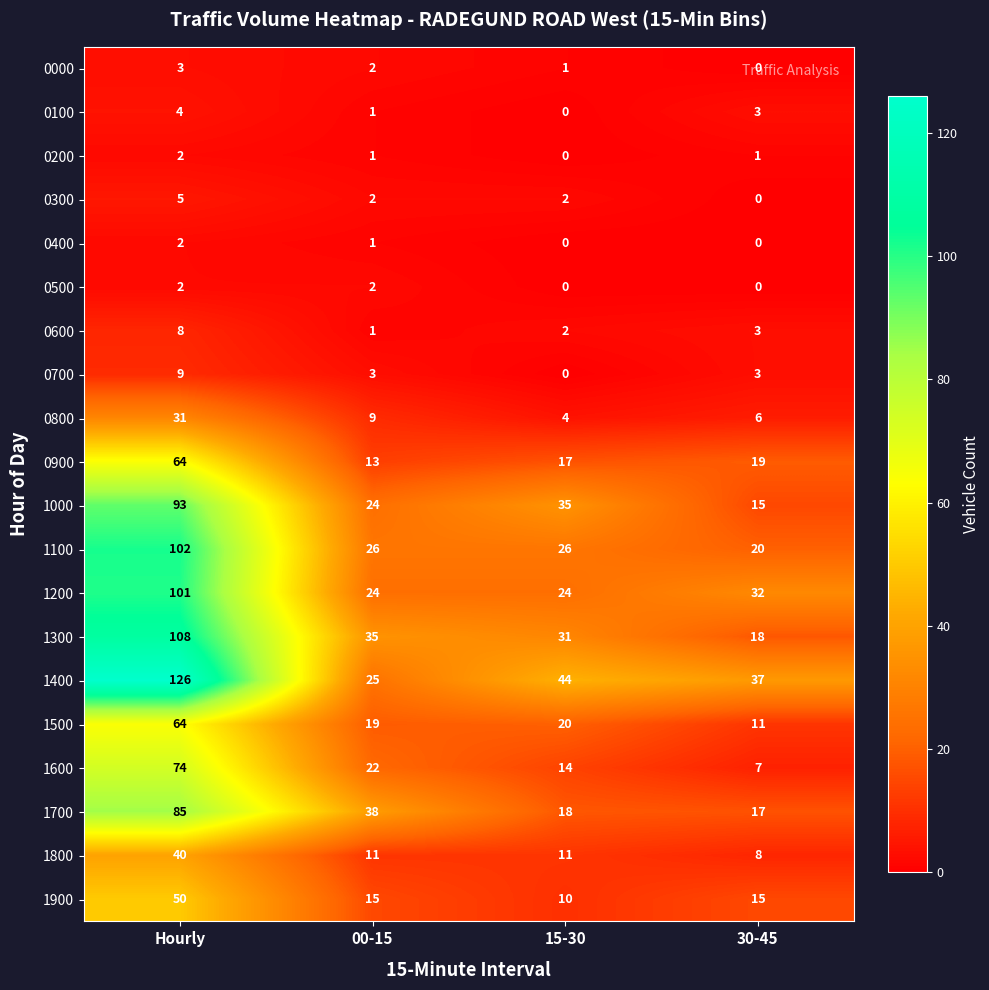

At how many categories does at least one series exceed 87?

1